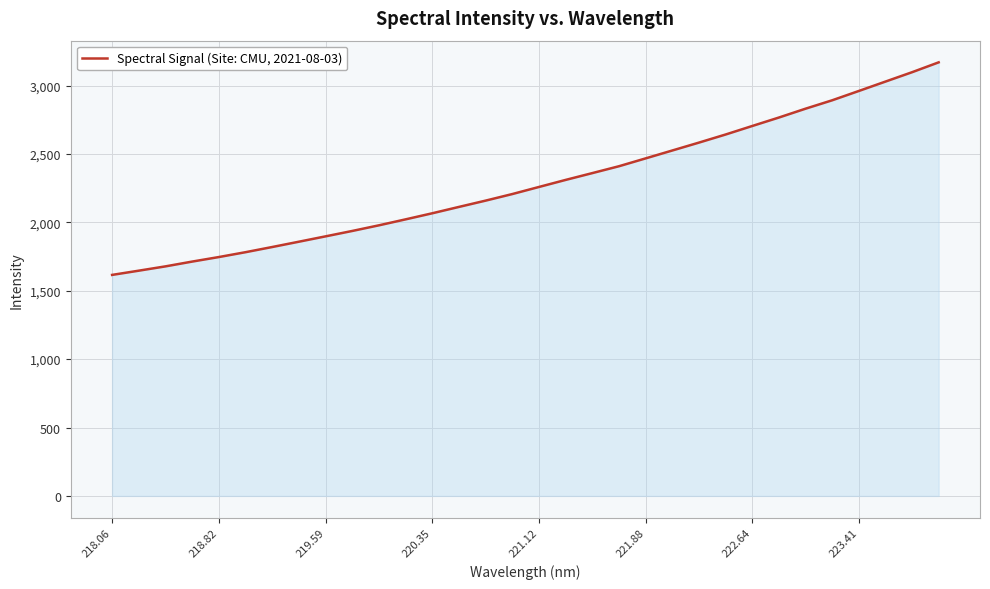

What is the greatest value displayed?

3169.7